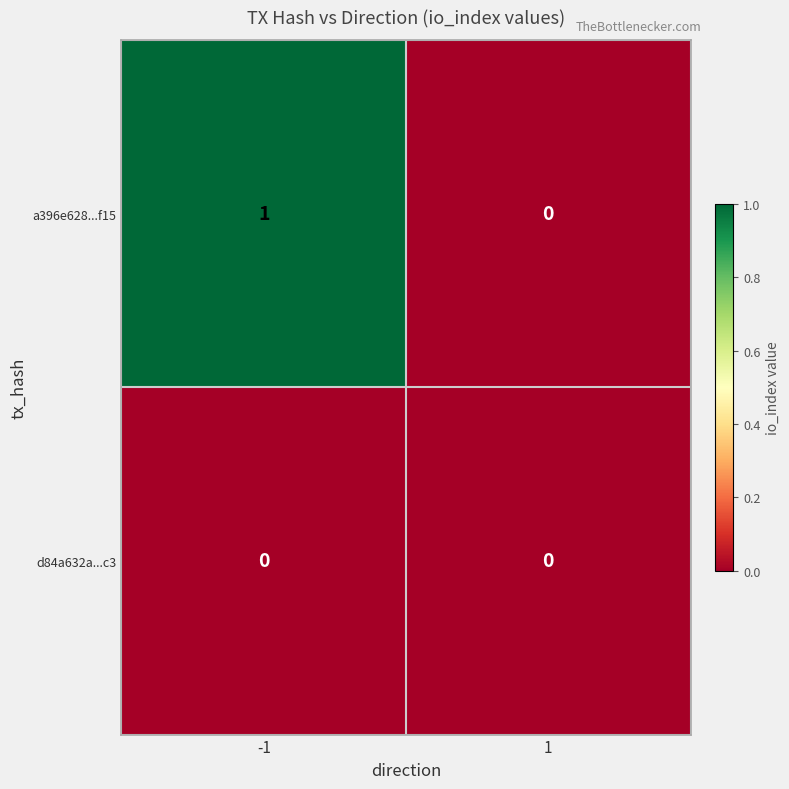

How many series are shown in this chart?

2